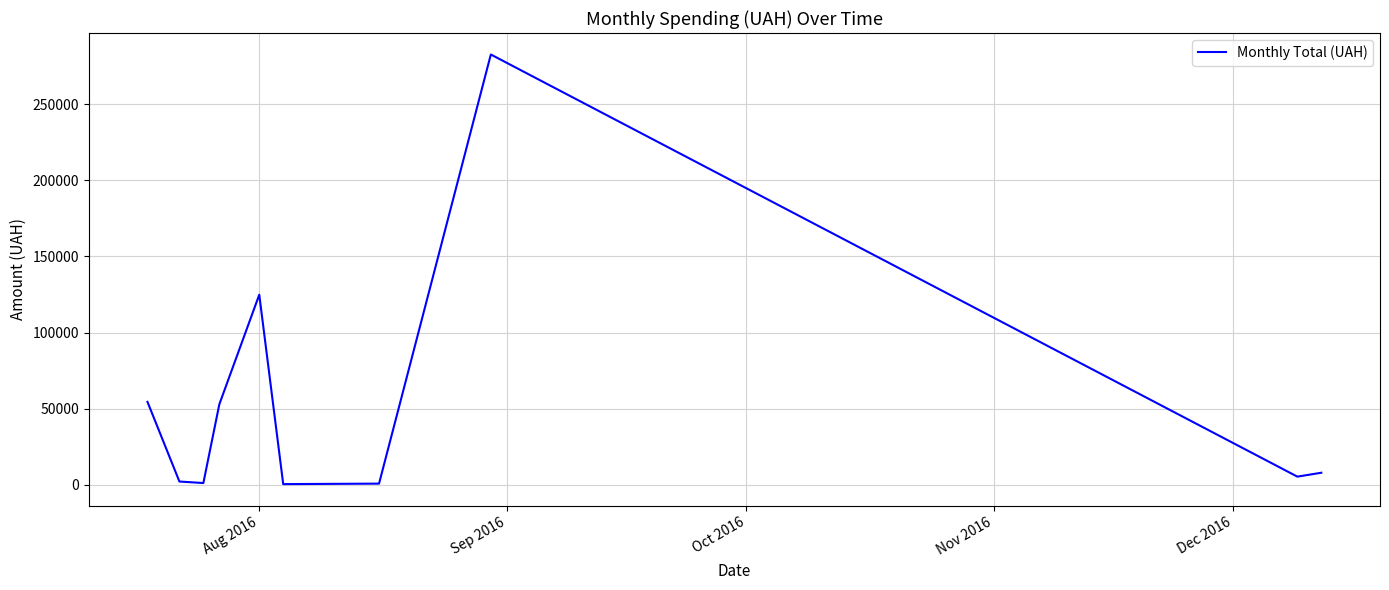

What is the difference between the maximum and minimum values?

282004.7